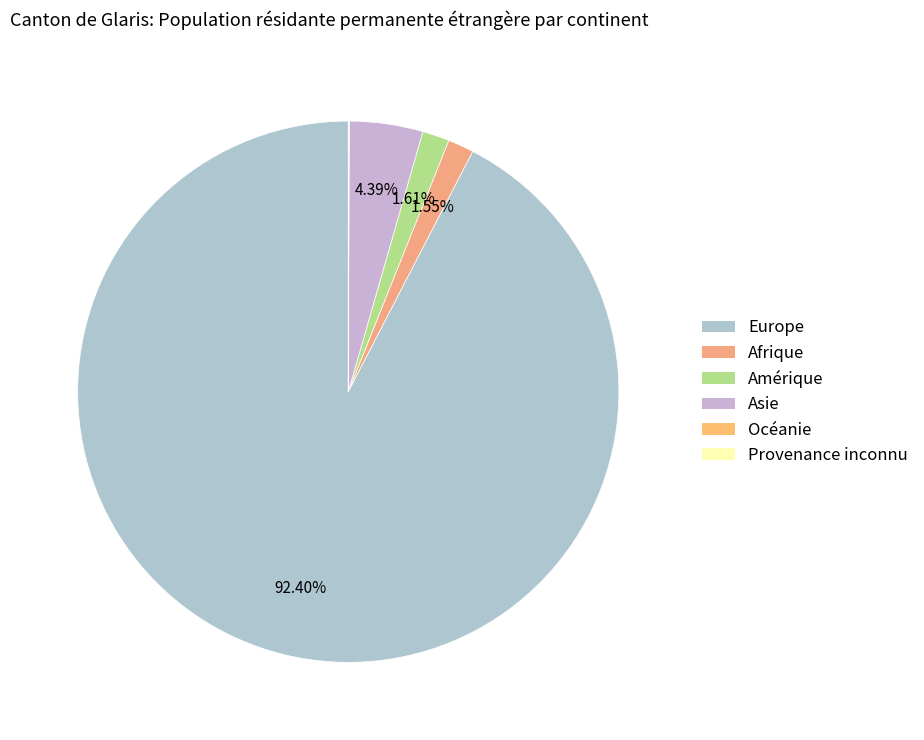

How much of the chart is everything except Amérique?

98.4%